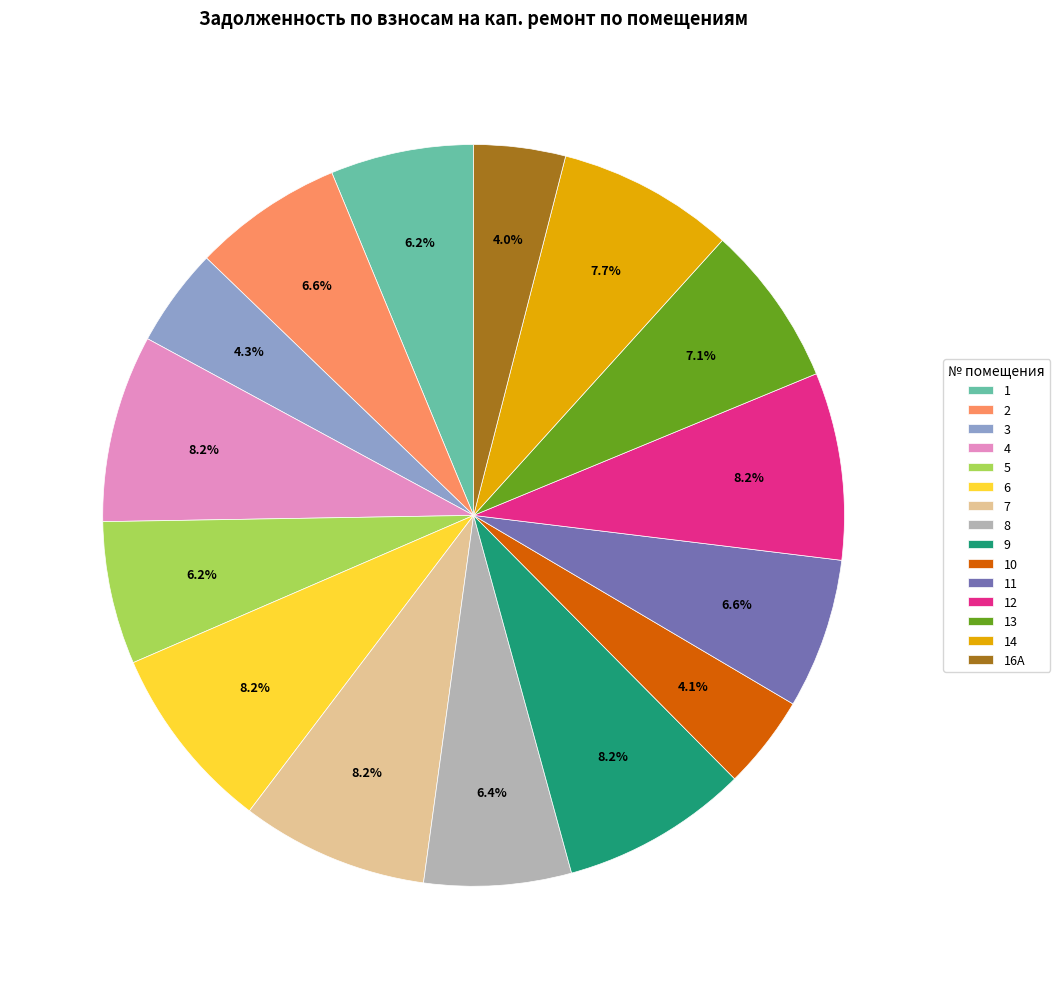

How much of the chart is everything except 13?

92.9%